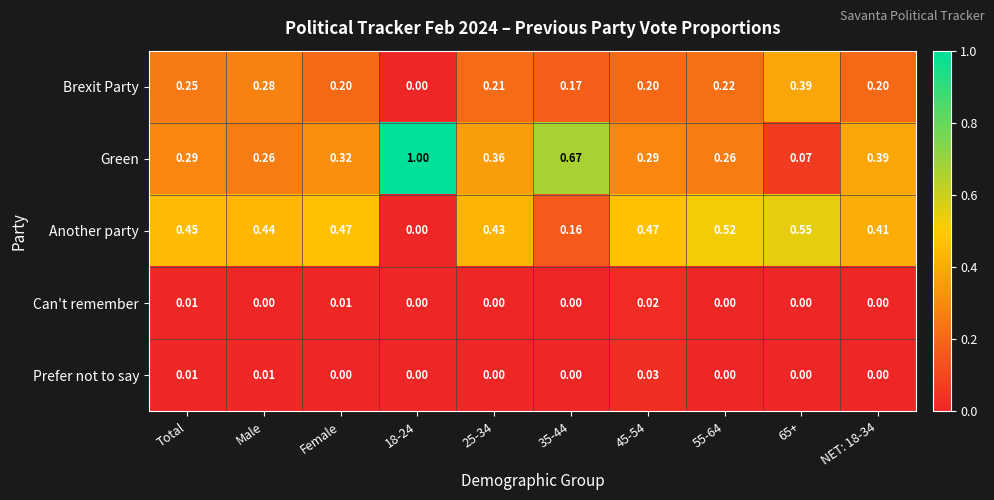

At how many categories does at least one series exceed 0?

10